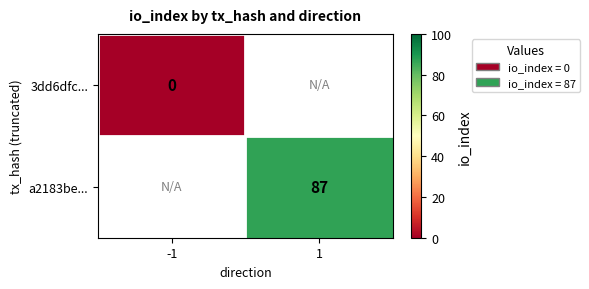

At -1, list the series in order from smallest to largest.

3dd6dfc..., a2183be...